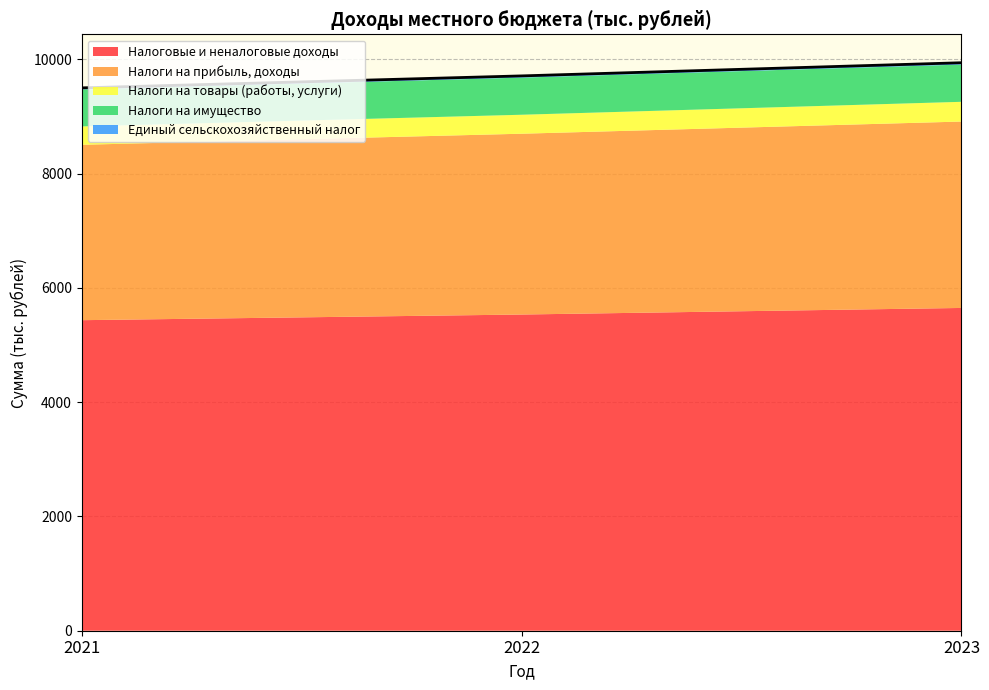

Reading right to left, list all the values displayed in this chart.

2023=9942.0	2022=9711.6	2021=9502.0